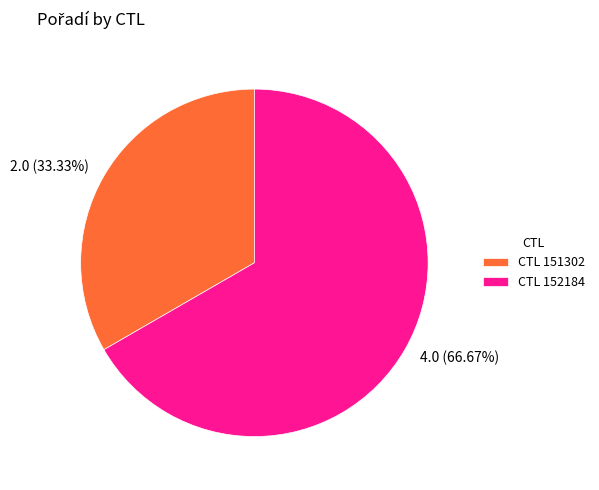

Is the sum of 4.0 (66.67%) and 2.0 (33.33%) greater than half?

Yes